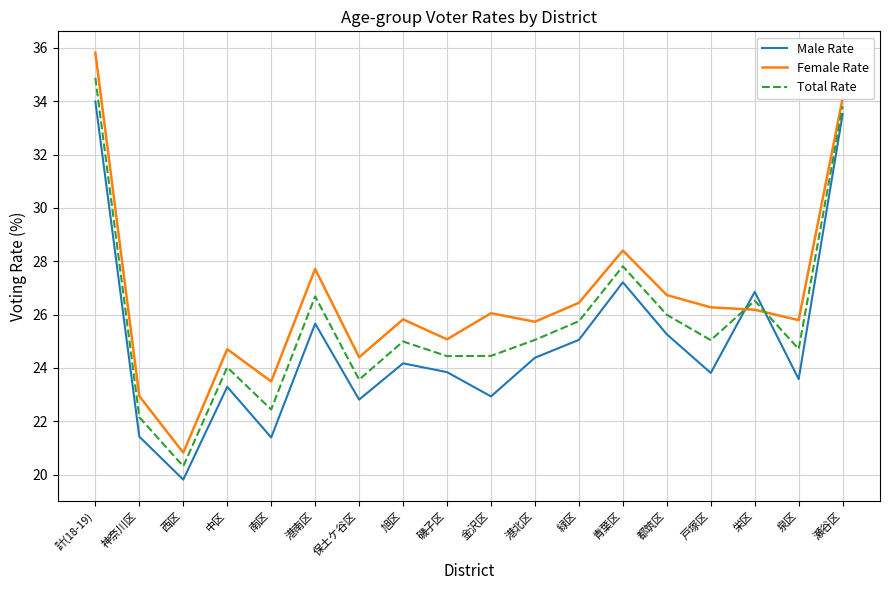

Where do Total Rate and Female Rate first cross each other?

戸塚区 and 栄区